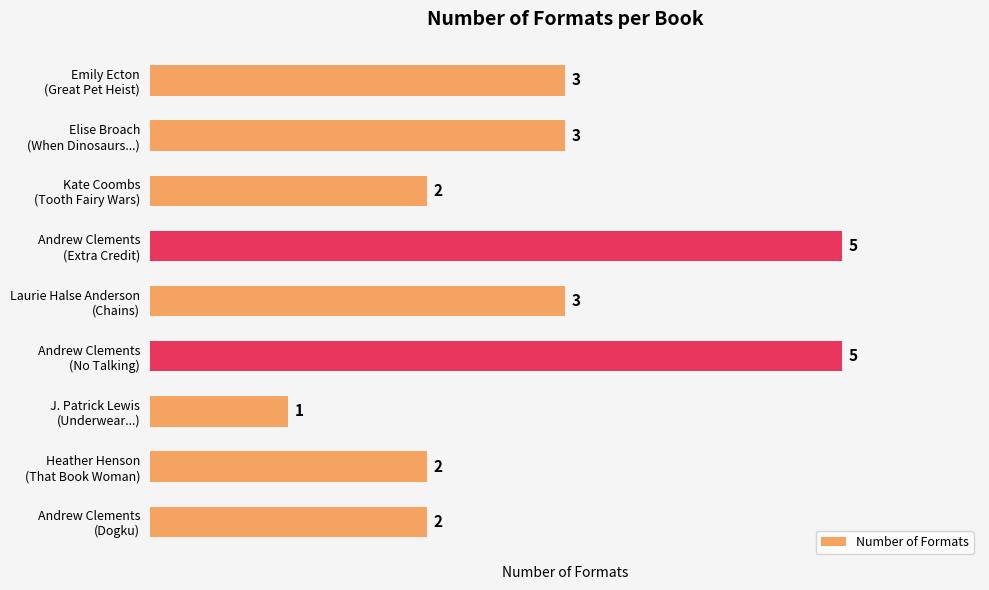

Which label corresponds to the smallest value in the chart?

J. Patrick Lewis
(Underwear...)